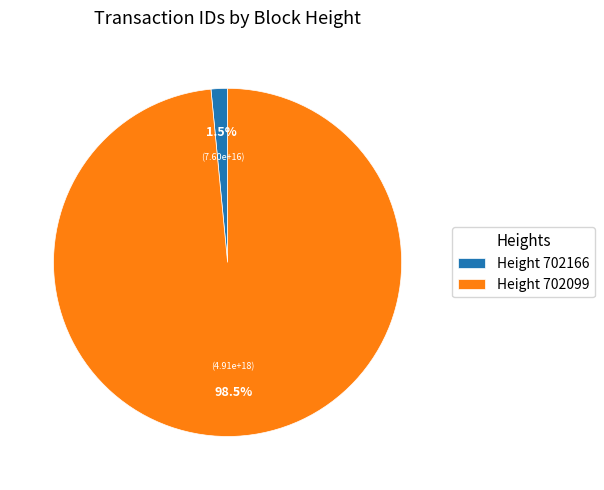

Which has a higher value, Height 702099 or Height 702166?

Height 702099